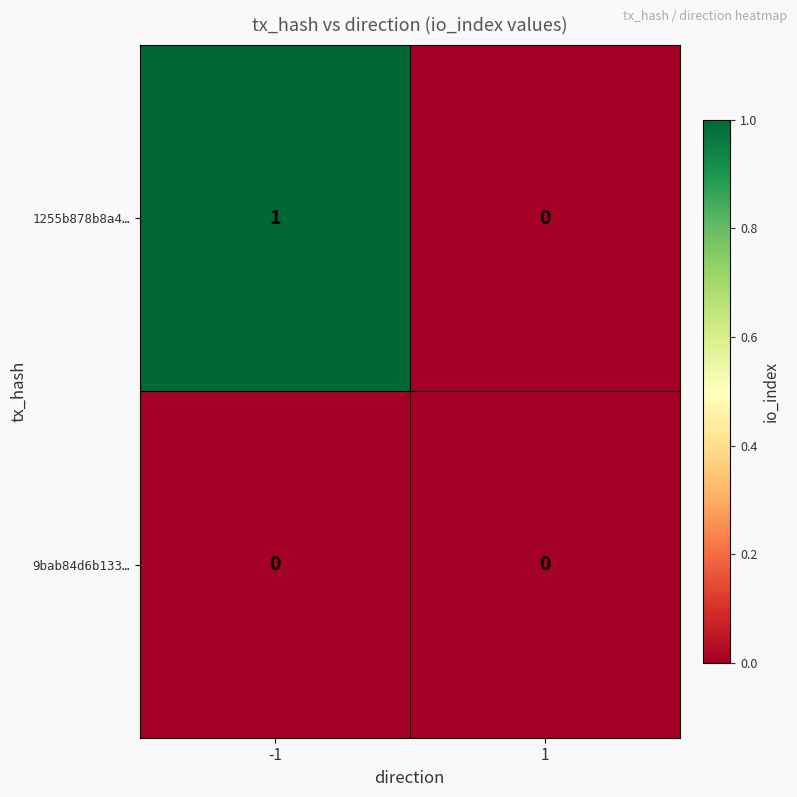

Rank the series by their maximum value, from lowest to highest.

9bab84d6b133…, 1255b878b8a4…